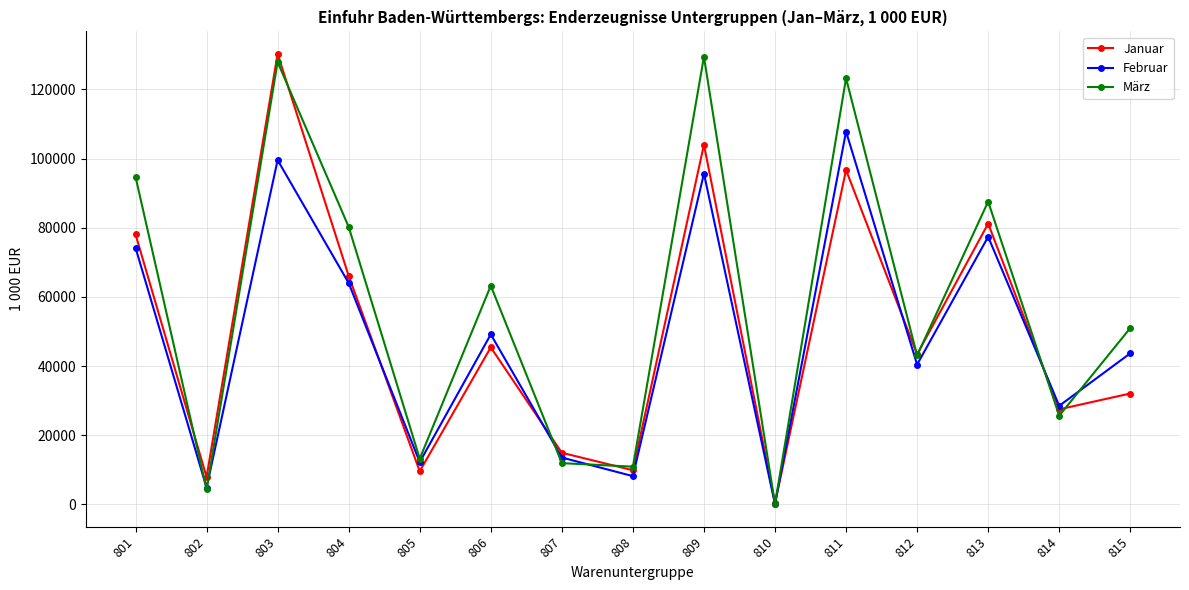

At which label is Januar closest to 65315?

804